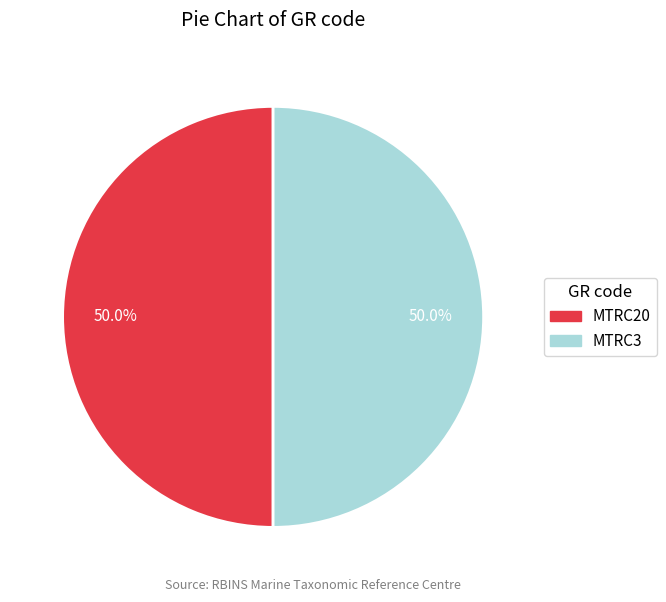

True or false: MTRC3 accounts for 38% of the total.

False